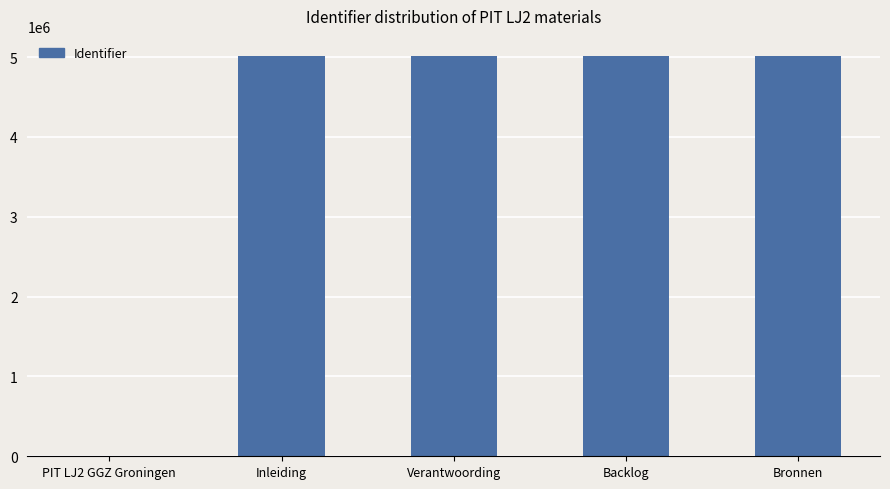

Are the bars horizontal?

No